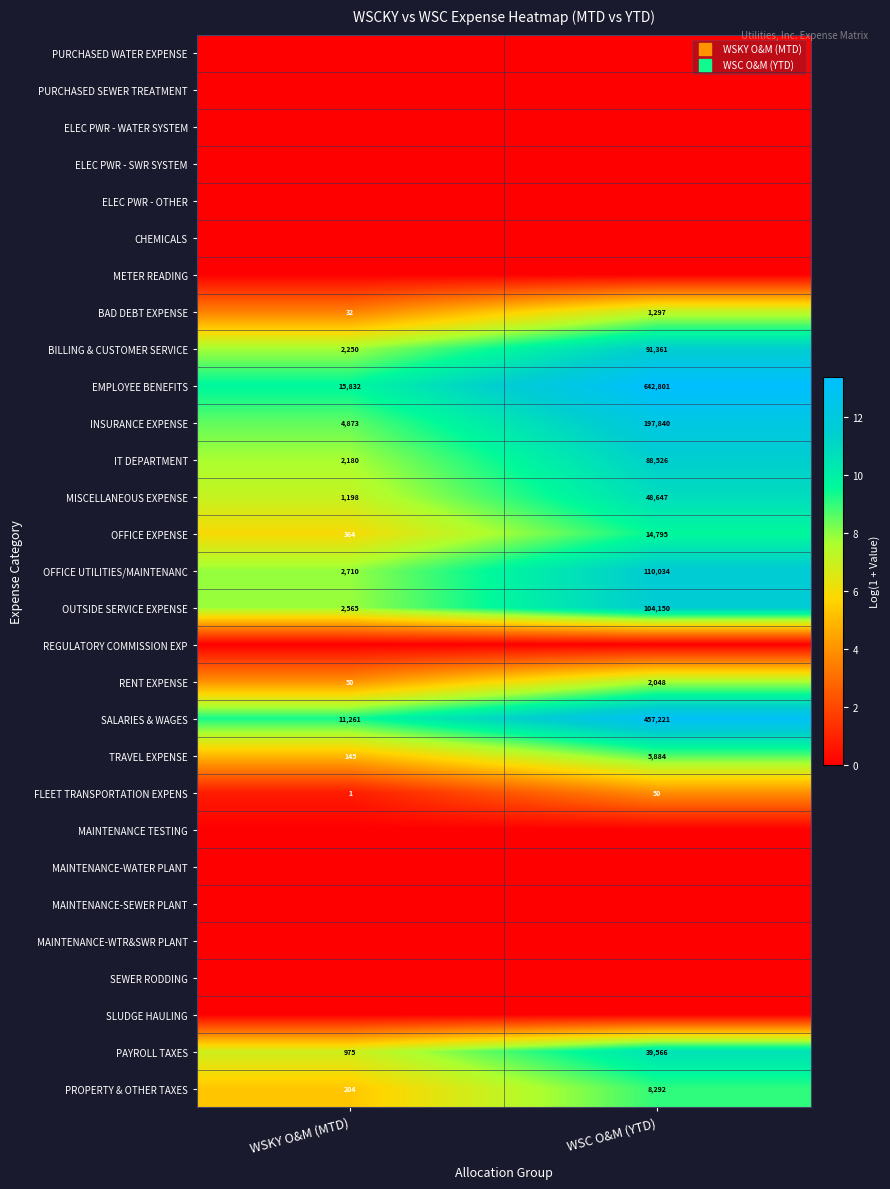

How many values in the IT DEPARTMENT series are below 11?

1